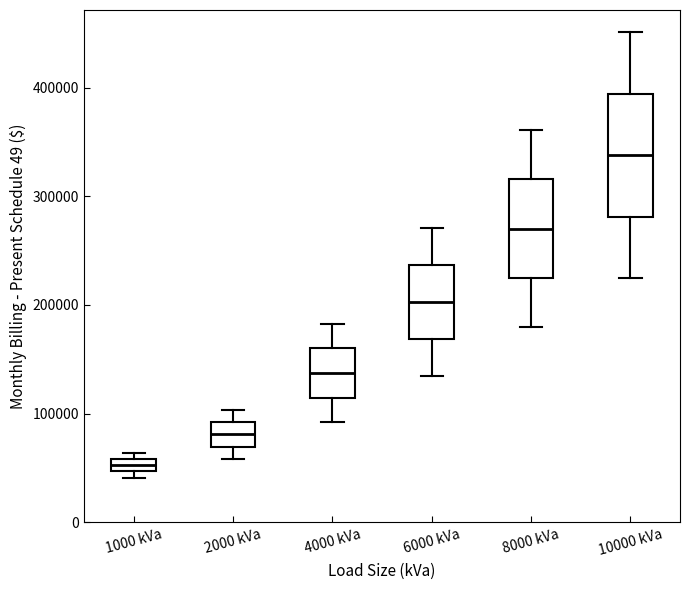

Which box has the highest median line?

10000 kVa